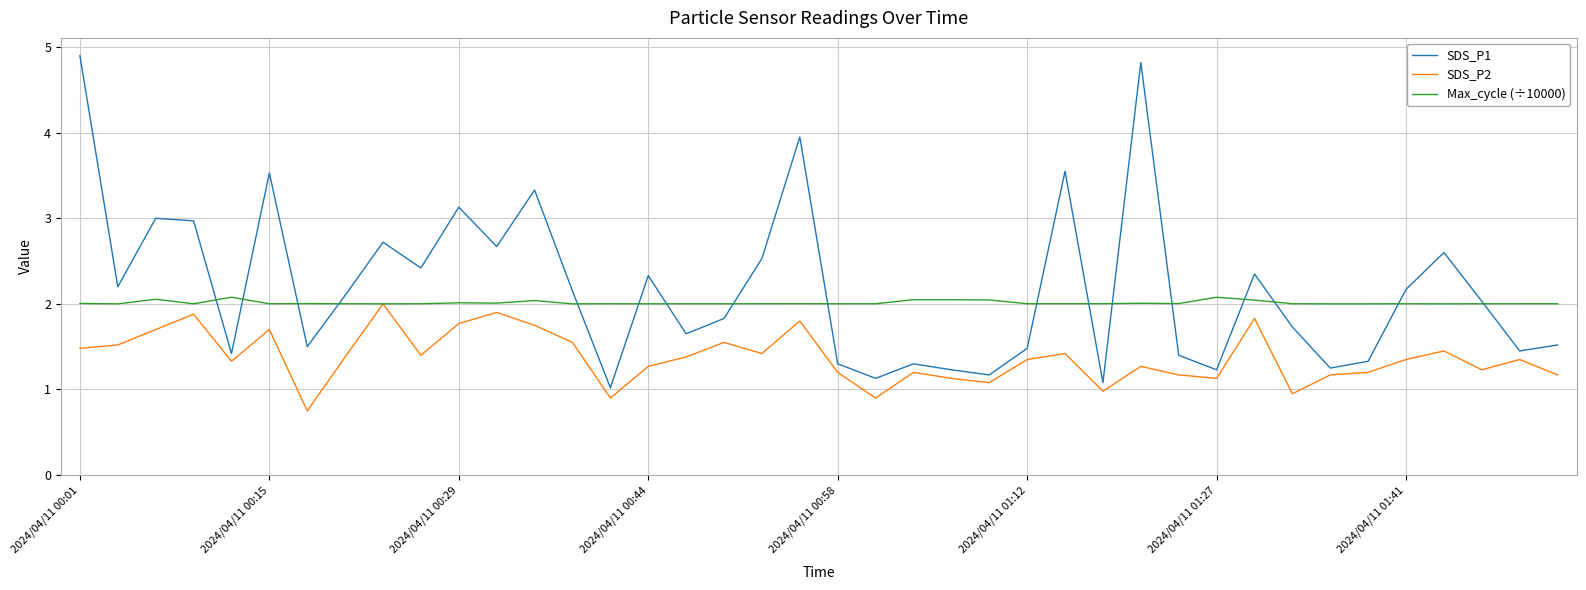

List the series in order of their overall mean, lowest first.

SDS_P2, Max_cycle (÷10000), SDS_P1